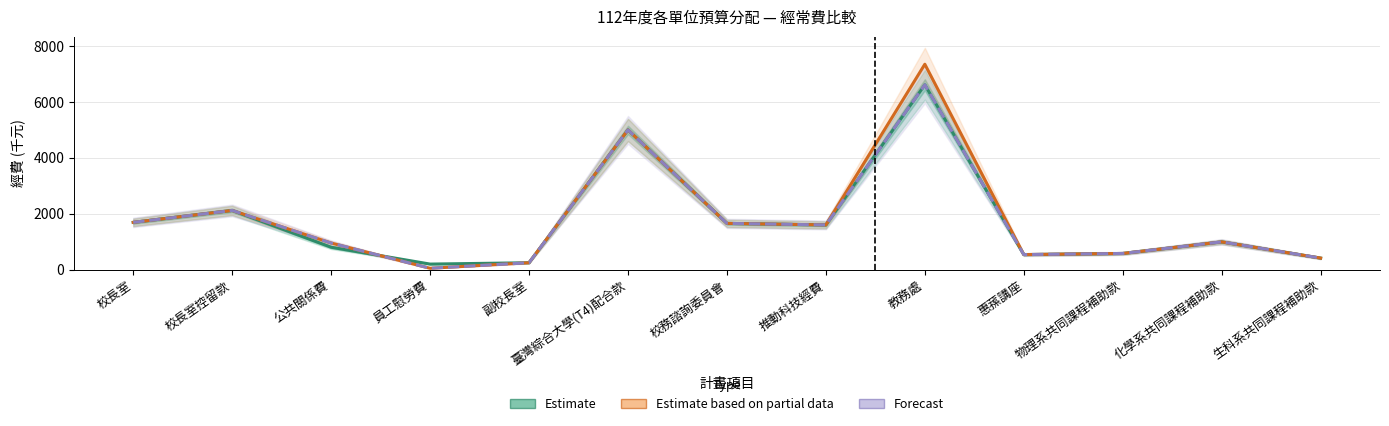

Which series ends up on top after the final intersection of Estimate (111年度經常費) and Forecast (112年度不含控留)?

Estimate (111年度經常費)